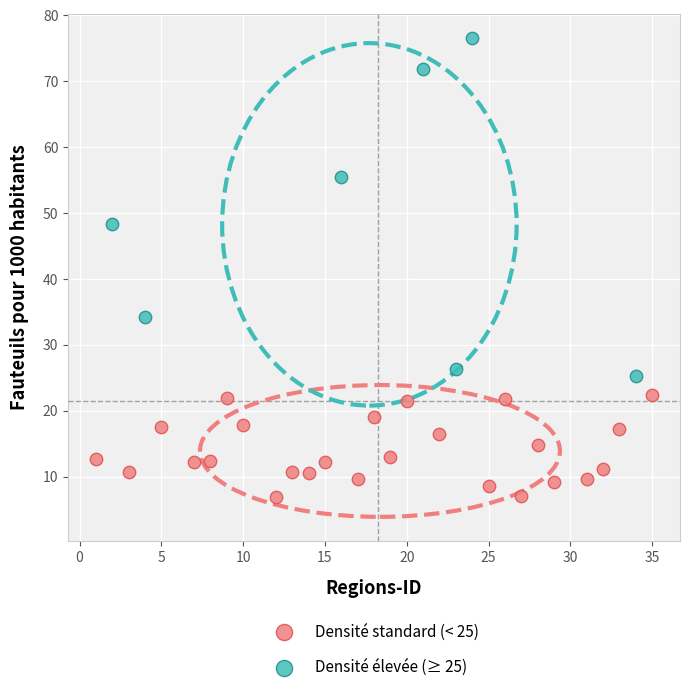

What are all the series names shown in the legend?

Densité standard (< 25), Densité élevée (≥ 25)